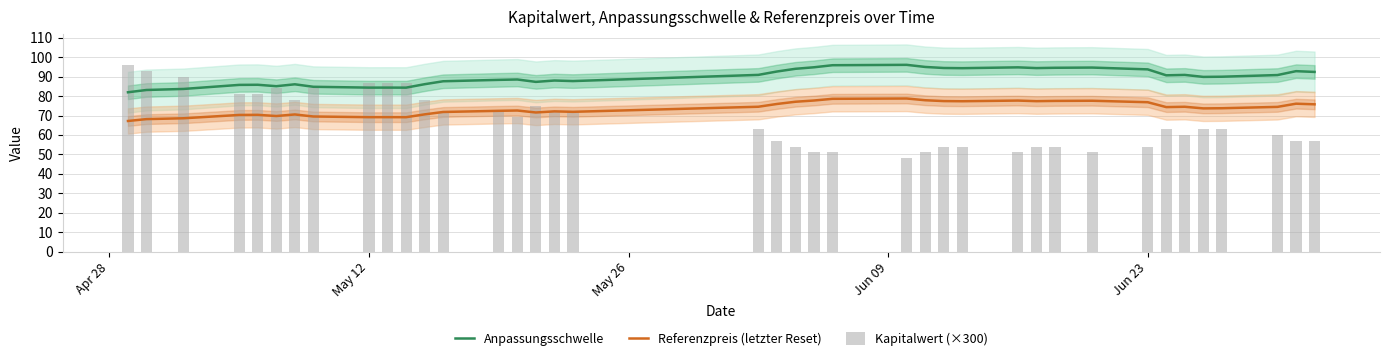

True or false: Anpassungsschwelle and Referenzpreis (letzter Reset) intersect in this chart.

False